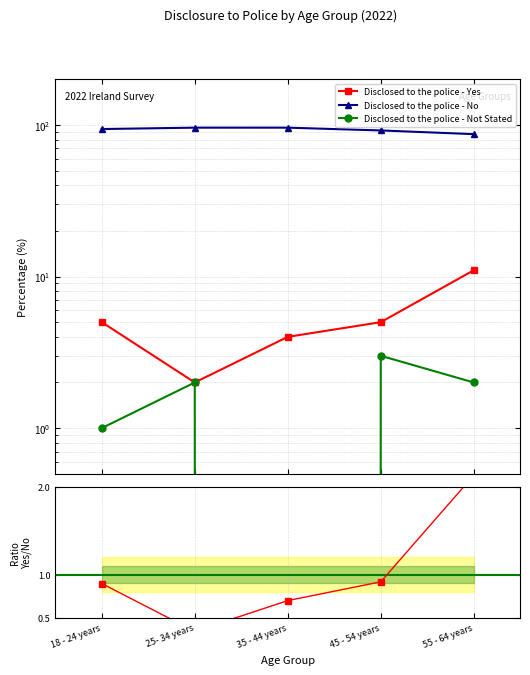

What is the difference between the second highest and second lowest values in the Disclosed to the police - Yes series?

1.0